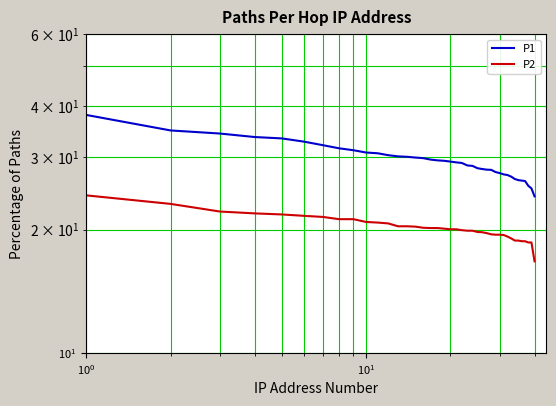

Rank the series by their average value, from highest to lowest.

P1, P2